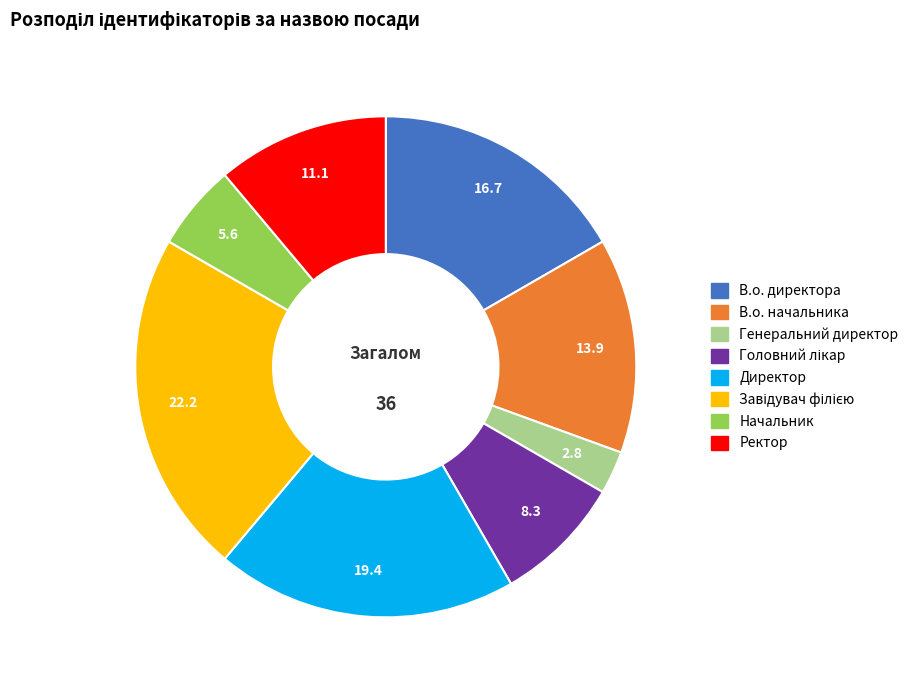

Approximately how many times larger is the value at Начальник compared to Ректор?

0.5